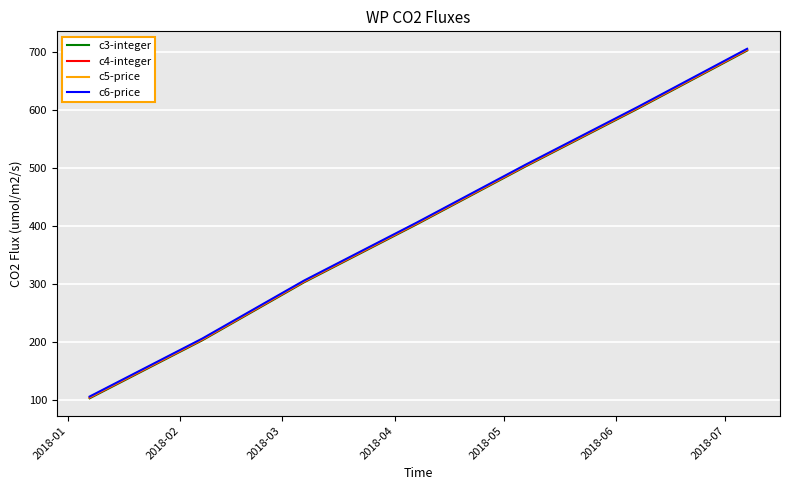

What is the minimum value for c4-integer?

104